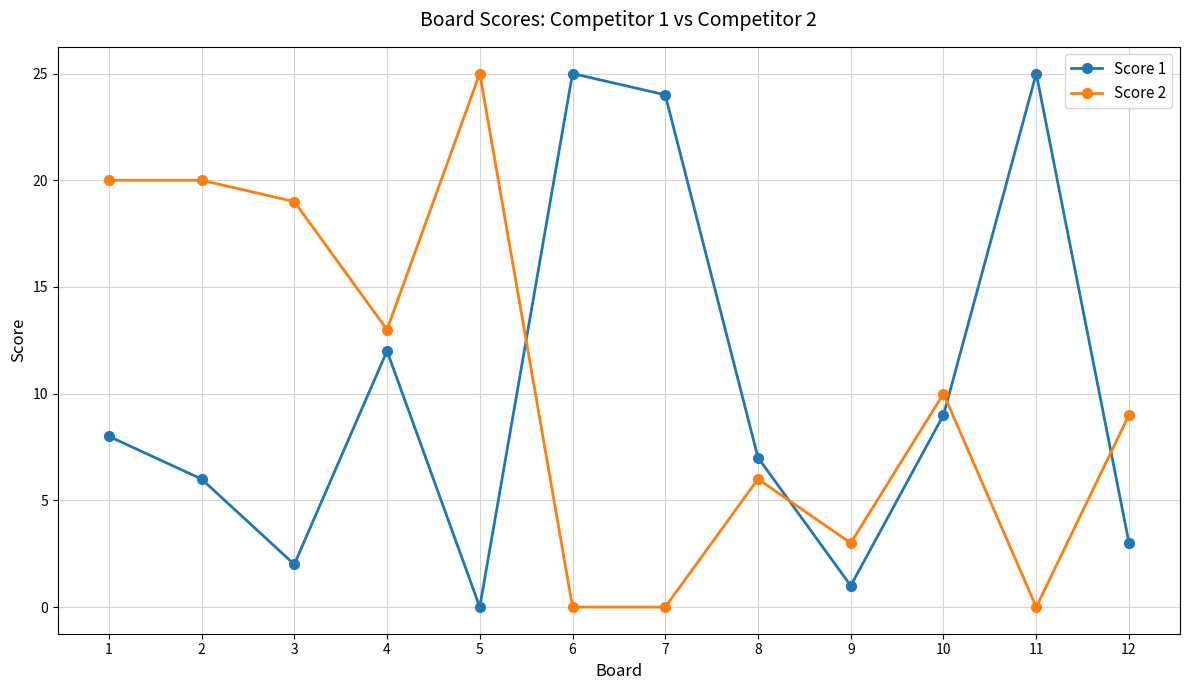

Is this an area chart (filled region under the line)?

No